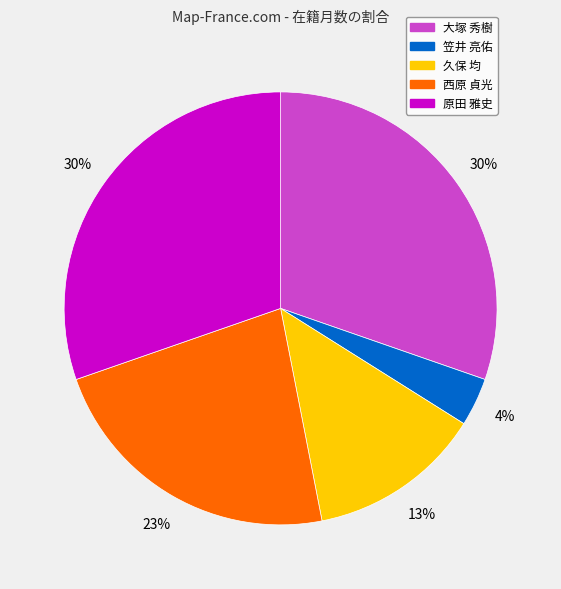

To the nearest percent, what is the combined percentage of 笠井 亮佑 and 久保 均?

17%